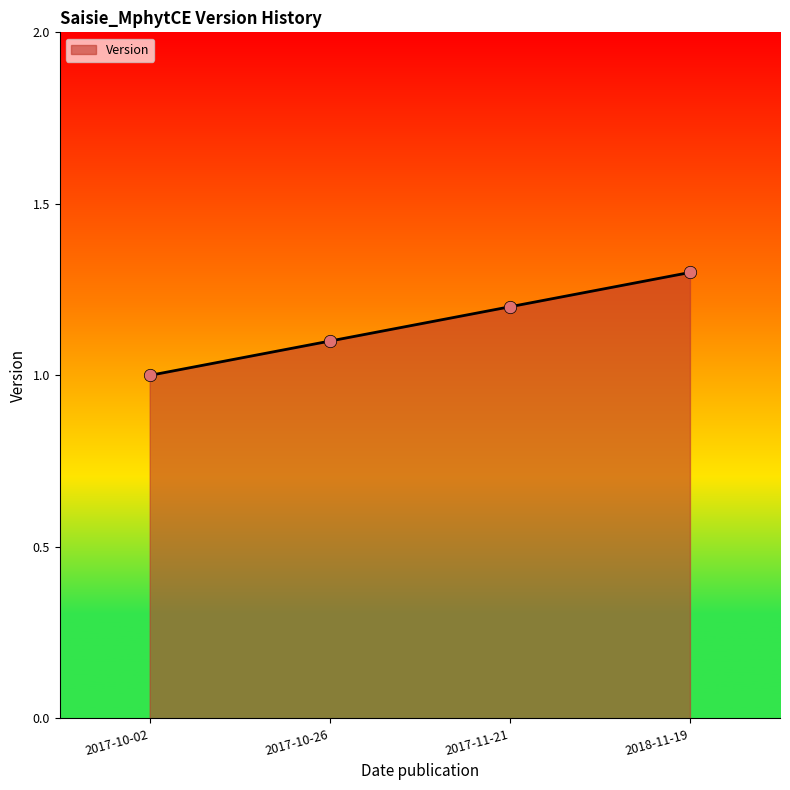

Which has a higher value, 2017-10-02 or 2017-11-21?

2017-11-21